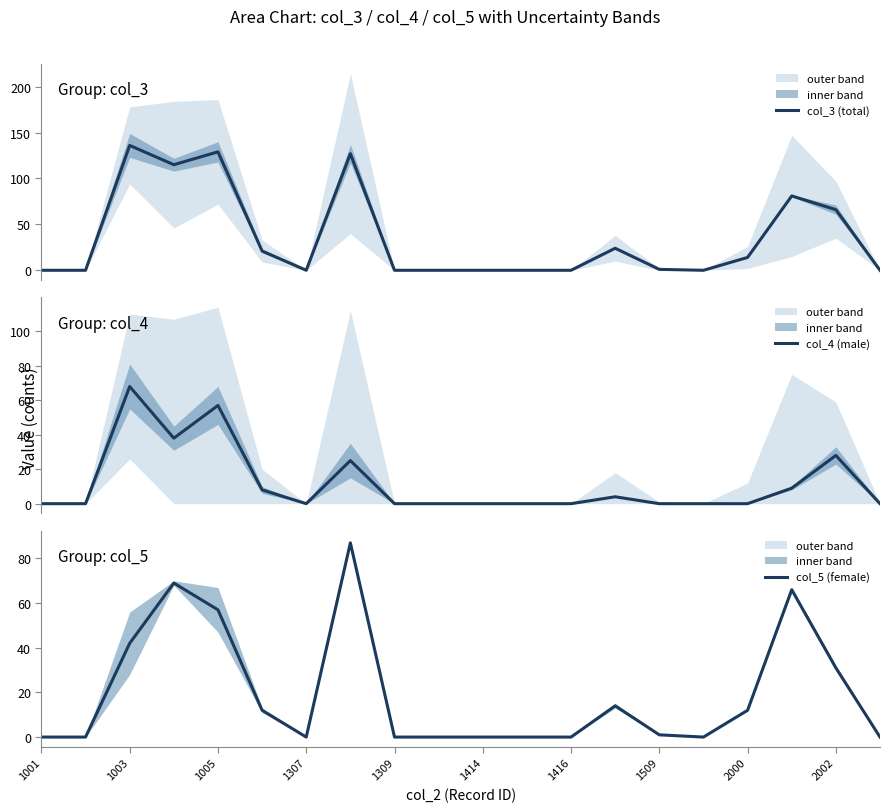

What is the maximum value for col_4 (male)?

68